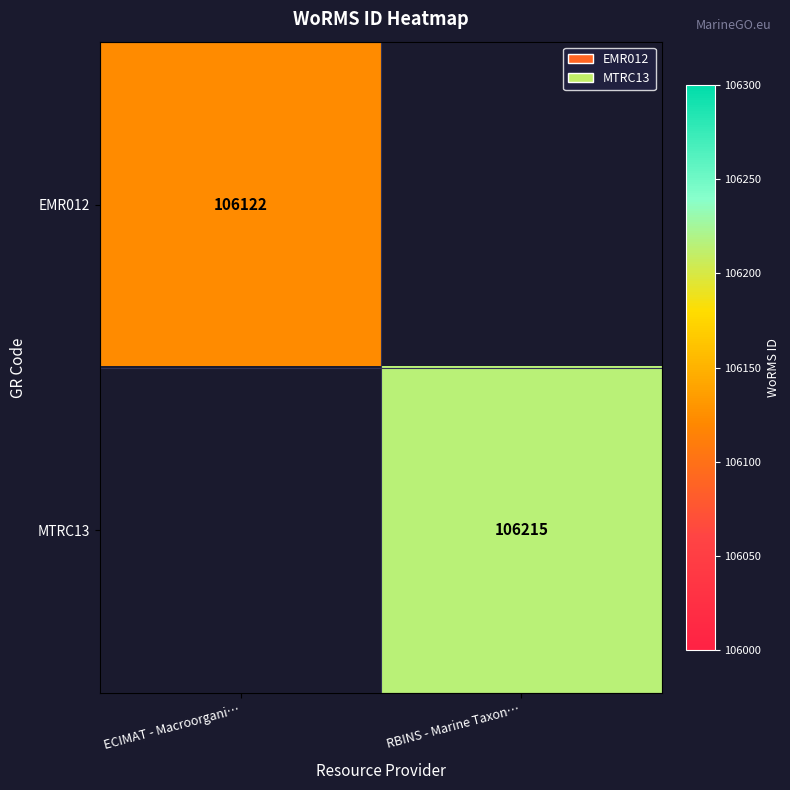

The MTRC13 series shows 155396.8 at RBINS - Marine Taxon…. True or false?

False